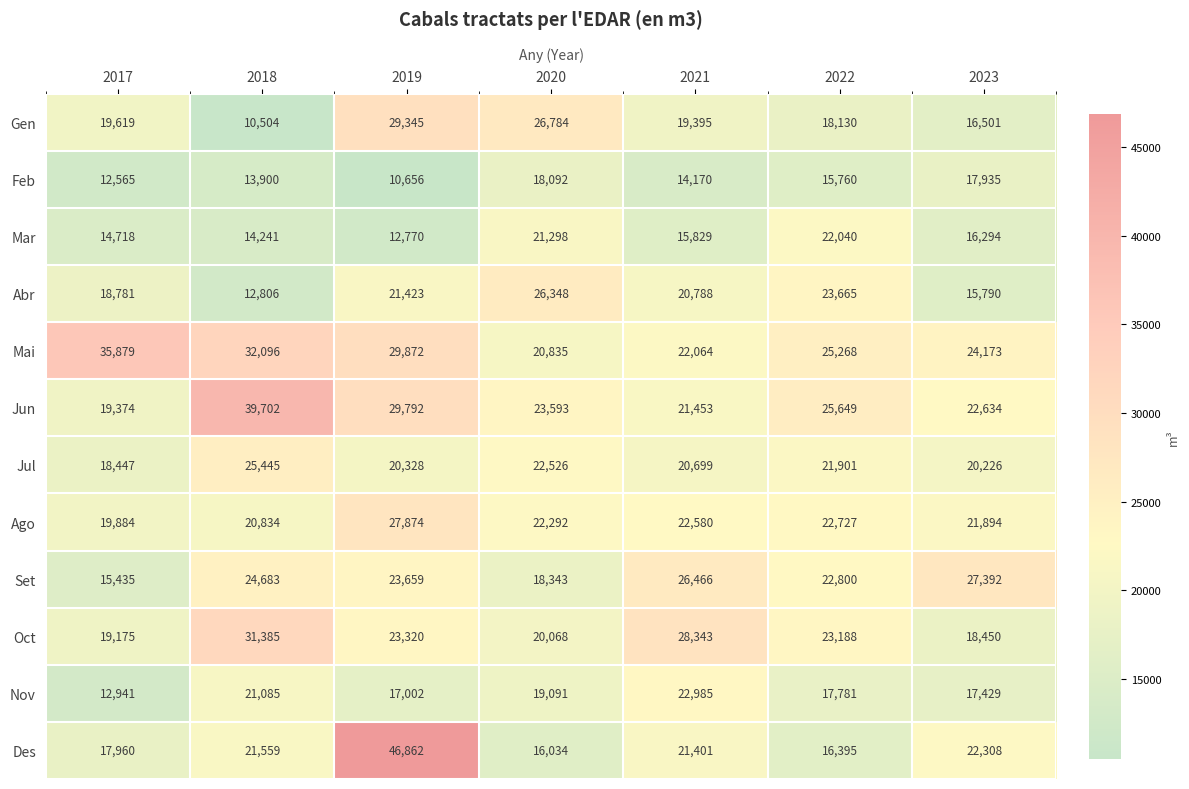

What is the difference between the Feb values at 2023 and 2020?

157